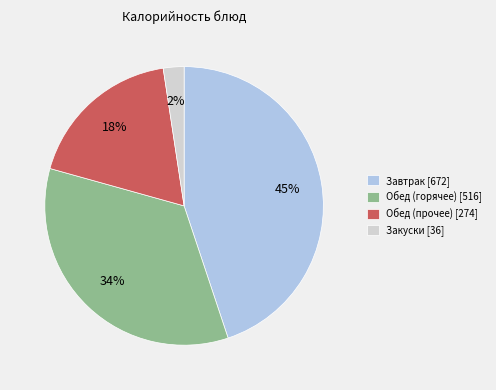

To the nearest percent, what is the average slice percentage?

25%